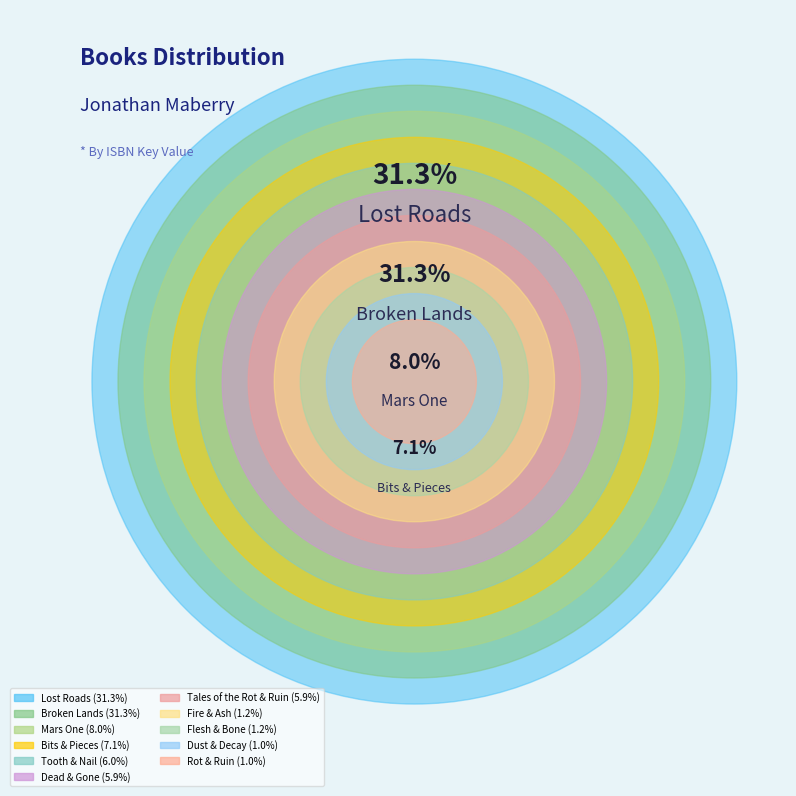

To the nearest percent, what is the difference between the Rot & Ruin and Lost Roads slice percentages?

30%